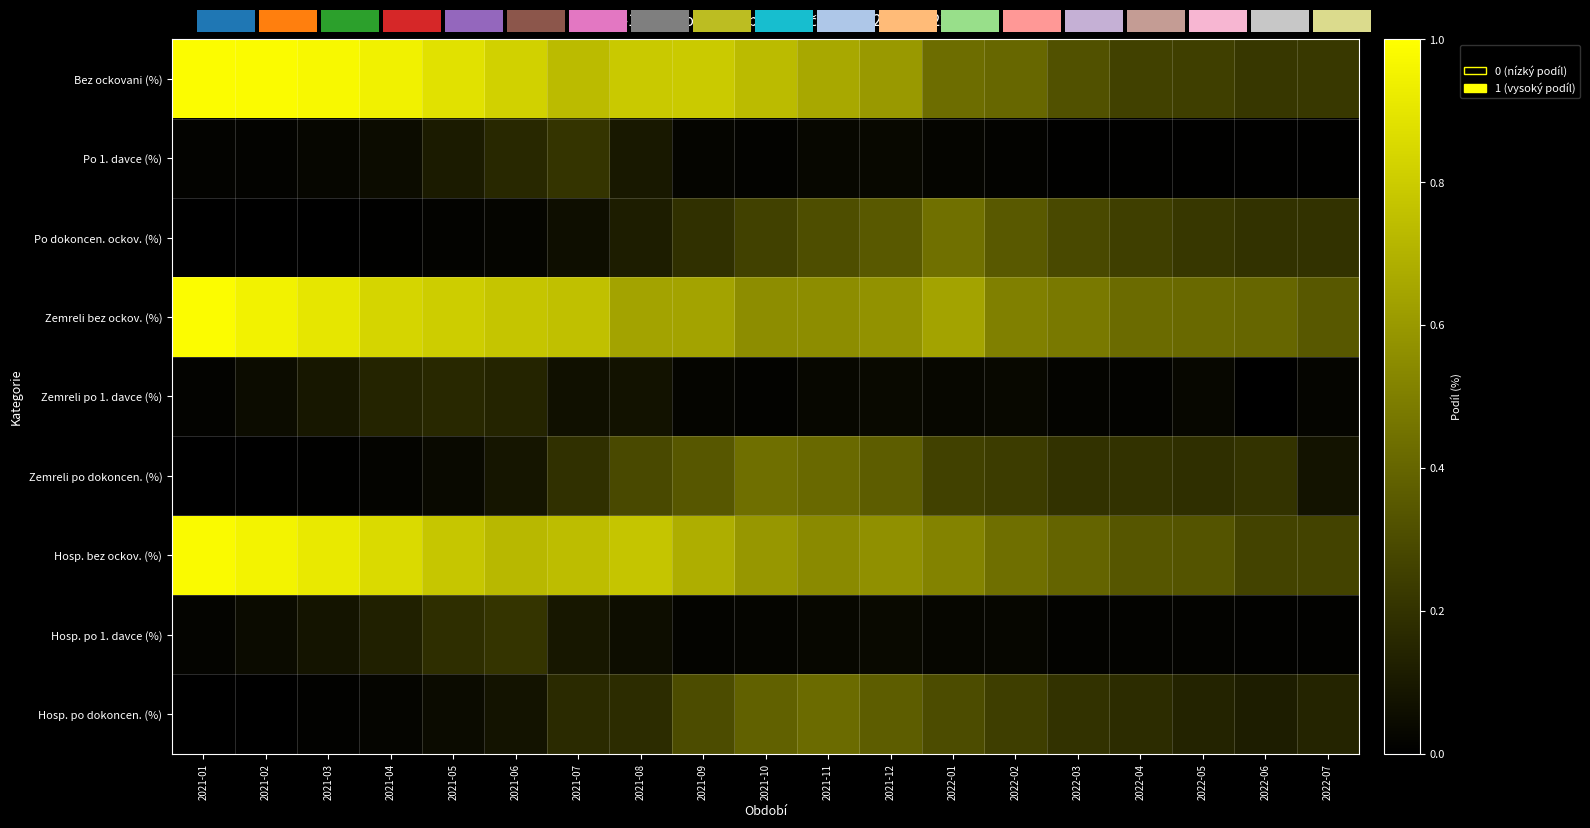

What is the sum of all Zemreli po dokoncen. (%) values?

3.5